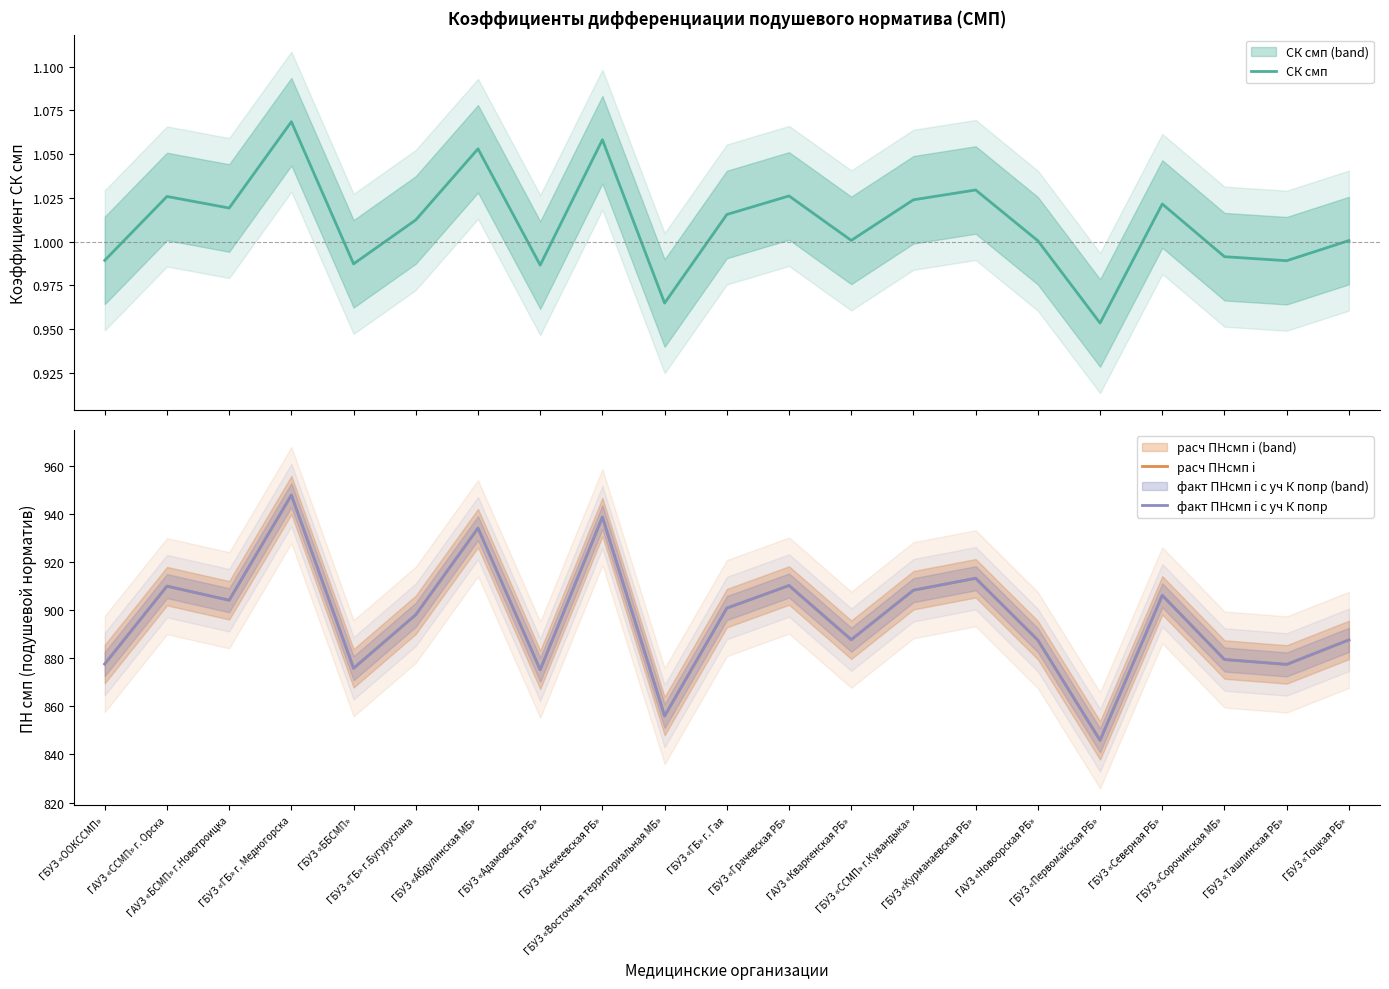

Does the chart display data point markers on the line(s)?

No